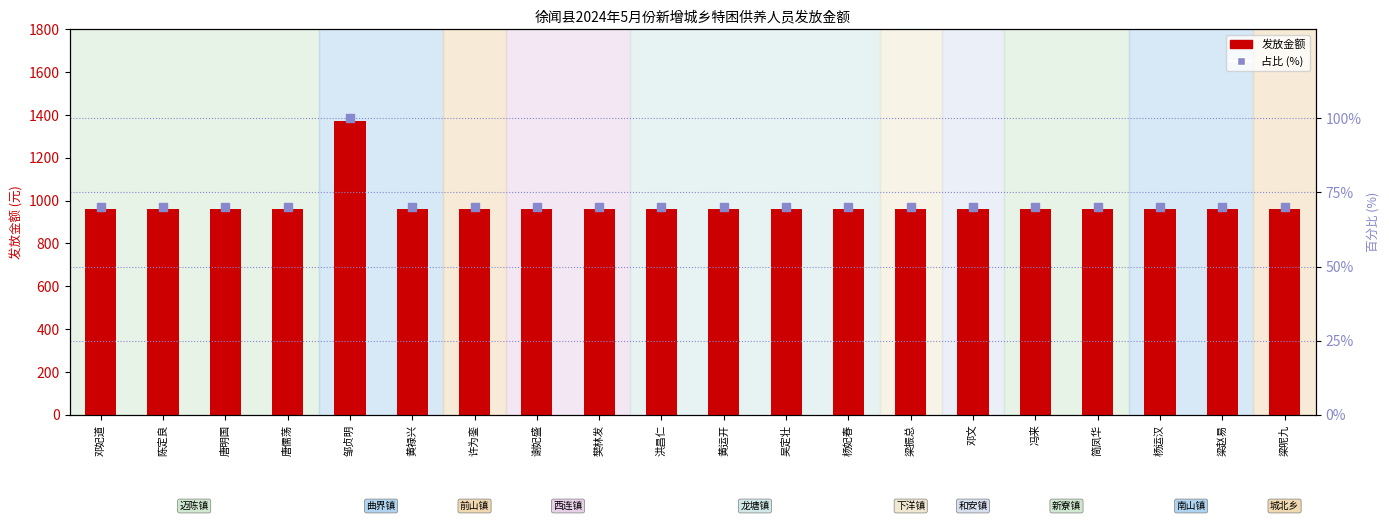

What is the total value across all series at 许为銮?

1030.0